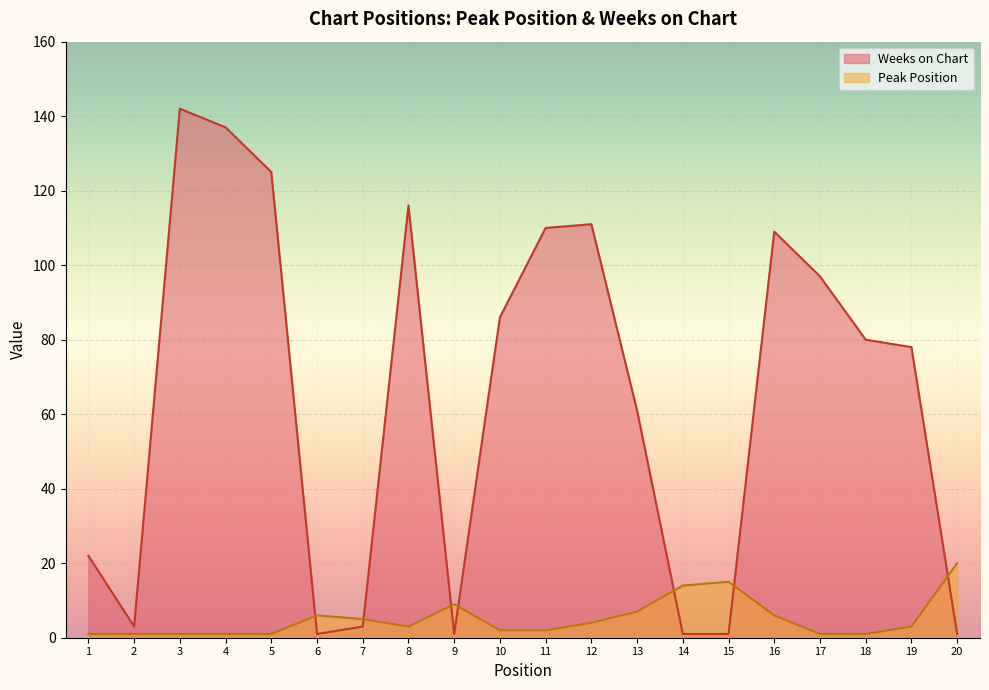

What are all the series names shown in the legend?

Weeks on Chart, Peak Position